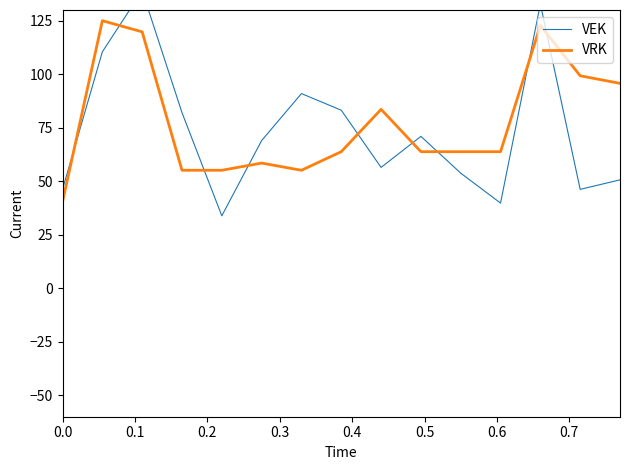

How many times do VEK and VRK cross each other?

9